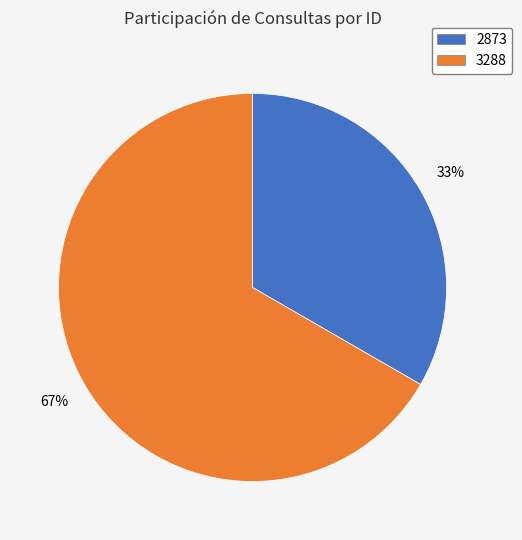

To the nearest percent, what percentage of the pie is 3288?

67%